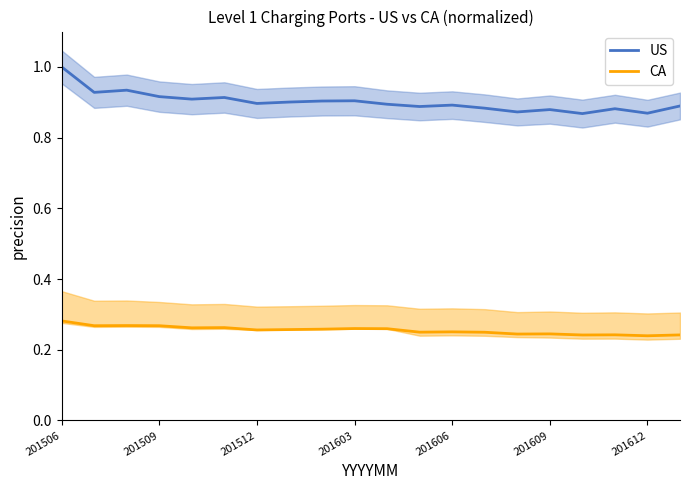

Does the chart have visible grid lines?

No